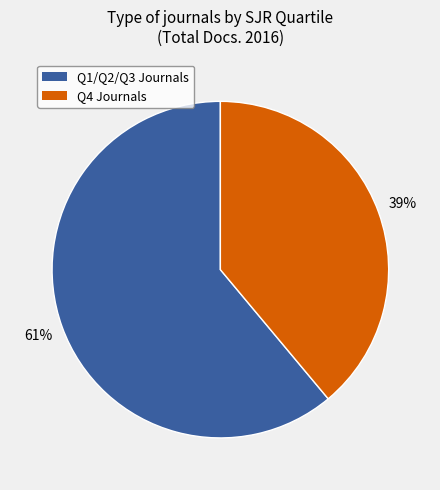

How many segments does this pie chart have?

2